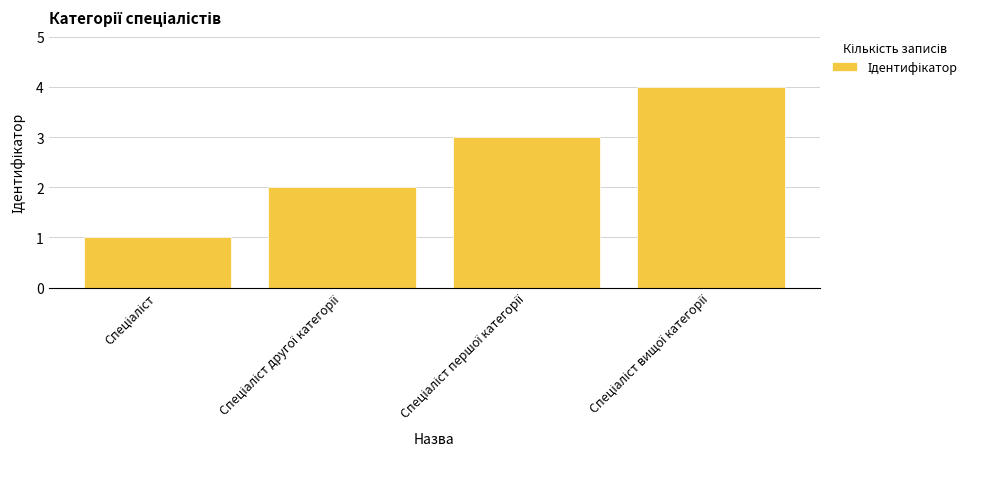

What is the smallest value displayed?

1